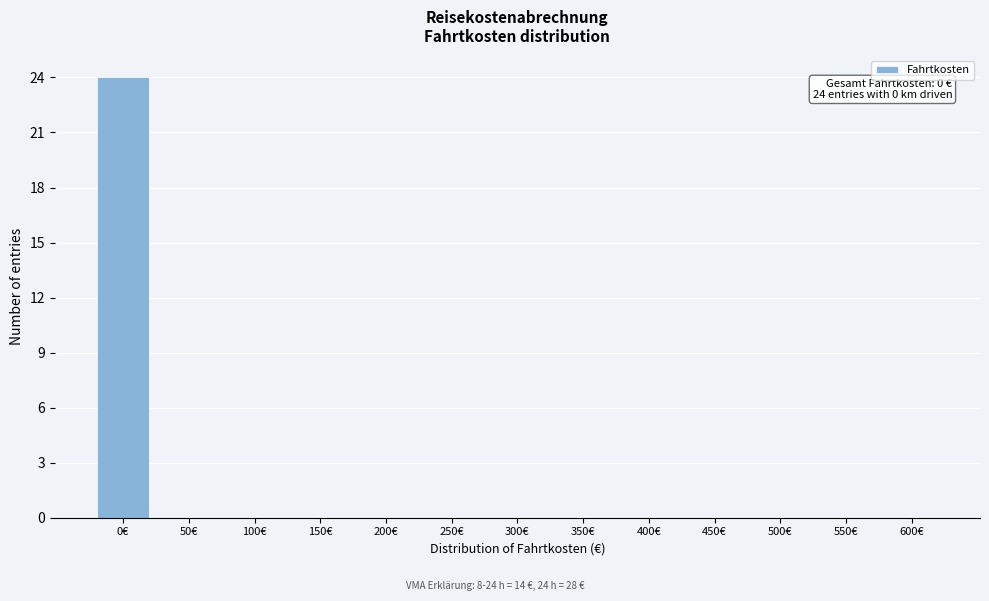

Reading left to right, extract all data points from this chart.

0€=24	50€=0	100€=0	150€=0	200€=0	250€=0	300€=0	350€=0	400€=0	450€=0	500€=0	550€=0	600€=0